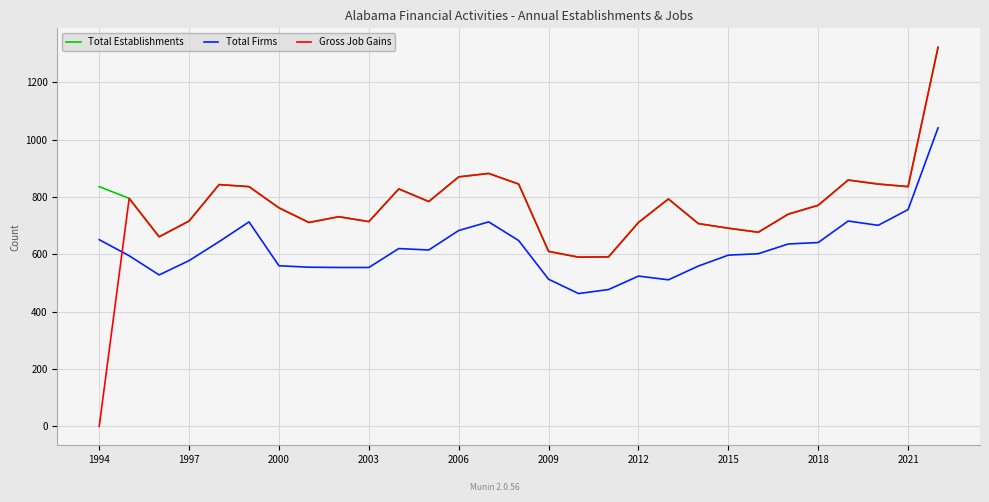

In Total Establishments, how many points are lower than both neighbors (excluding endpoints)?

7